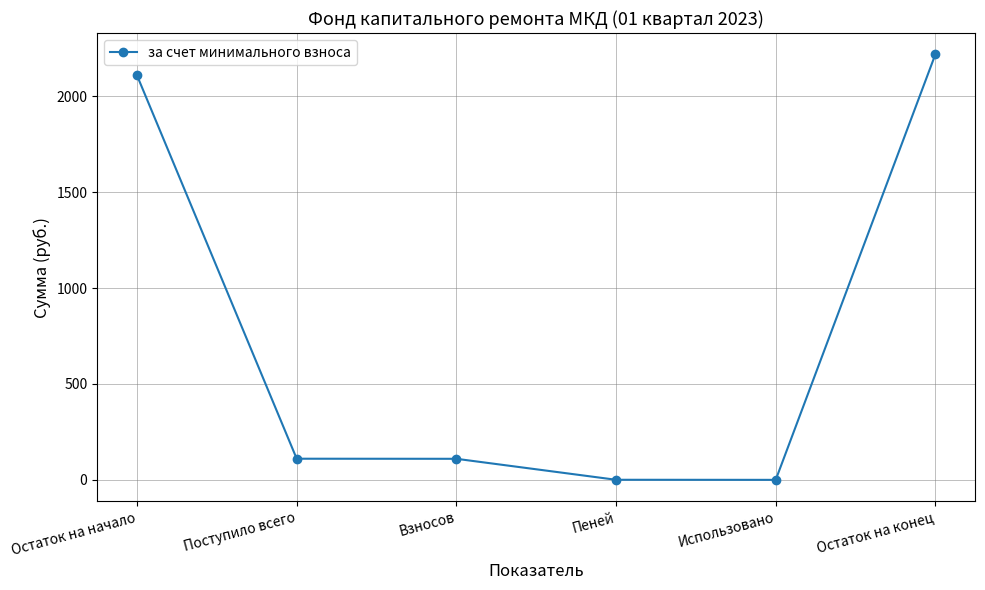

The chart shows a value of -731.8 at Использовано. True or false?

False